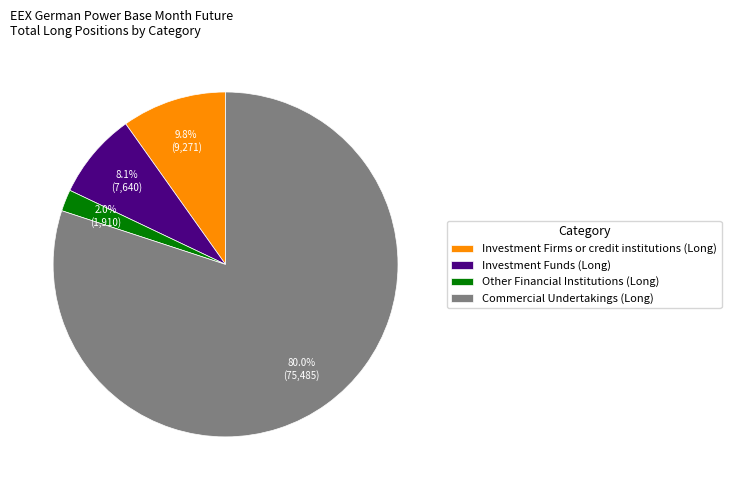

Combined, what portion of the pie is Investment Funds (Long) and Investment Firms or credit institutions (Long)?

17.9%